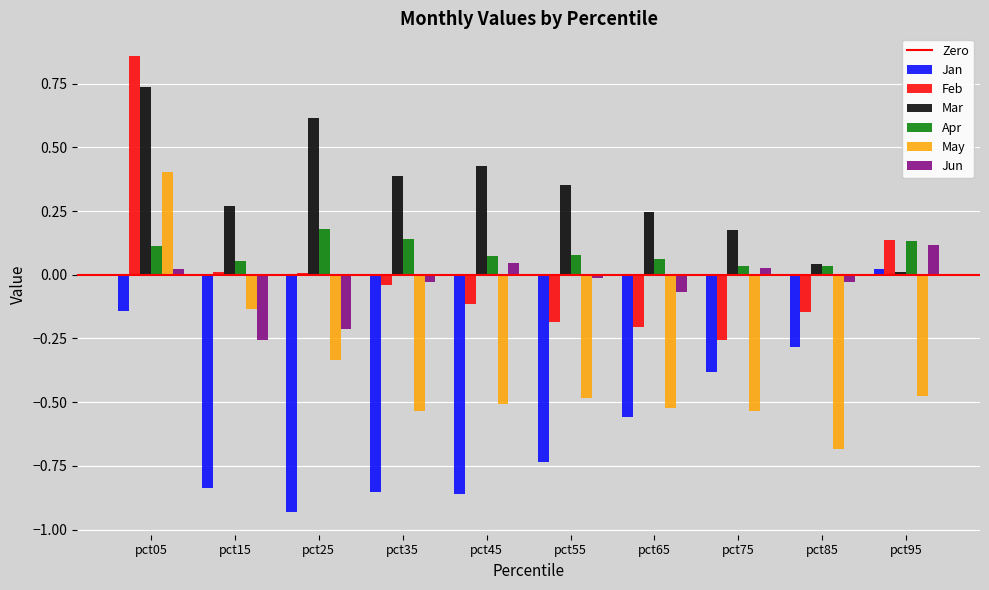

Between pct65 and pct95, which series saw the biggest shift?

Jan